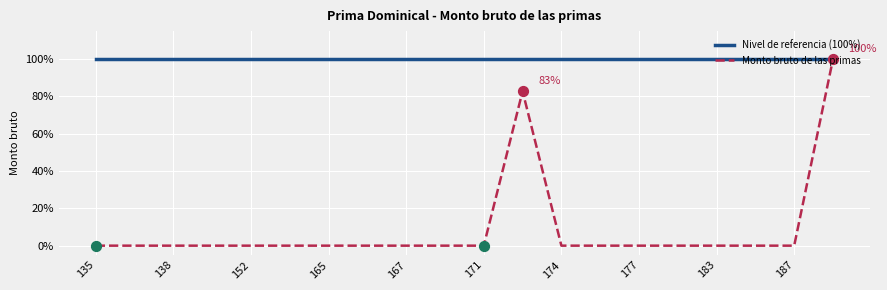

Which series has the largest total across all categories?

Nivel de referencia (100%)